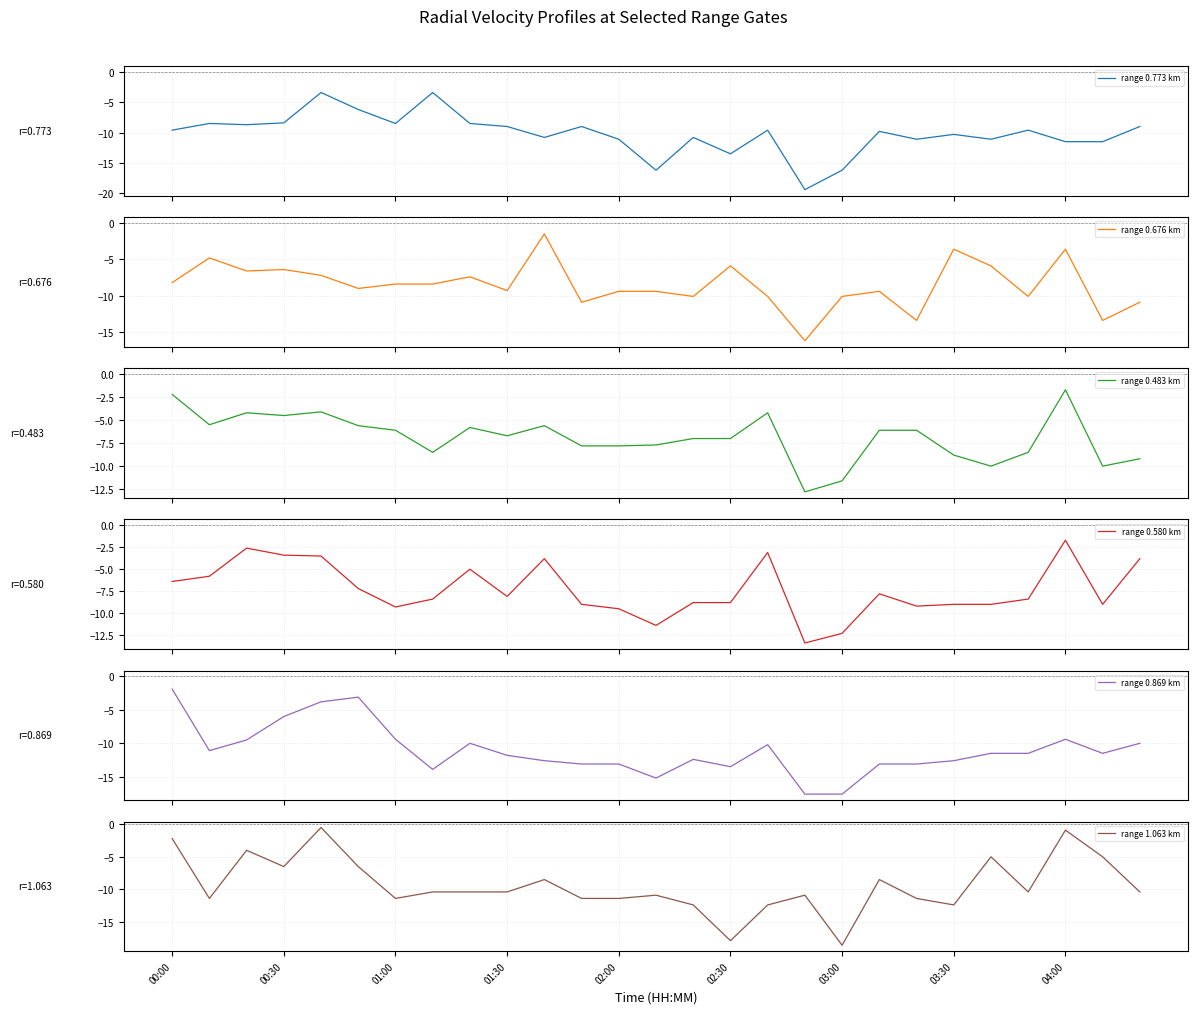

At which label does range 1.063 km first exceed -10?

00:00